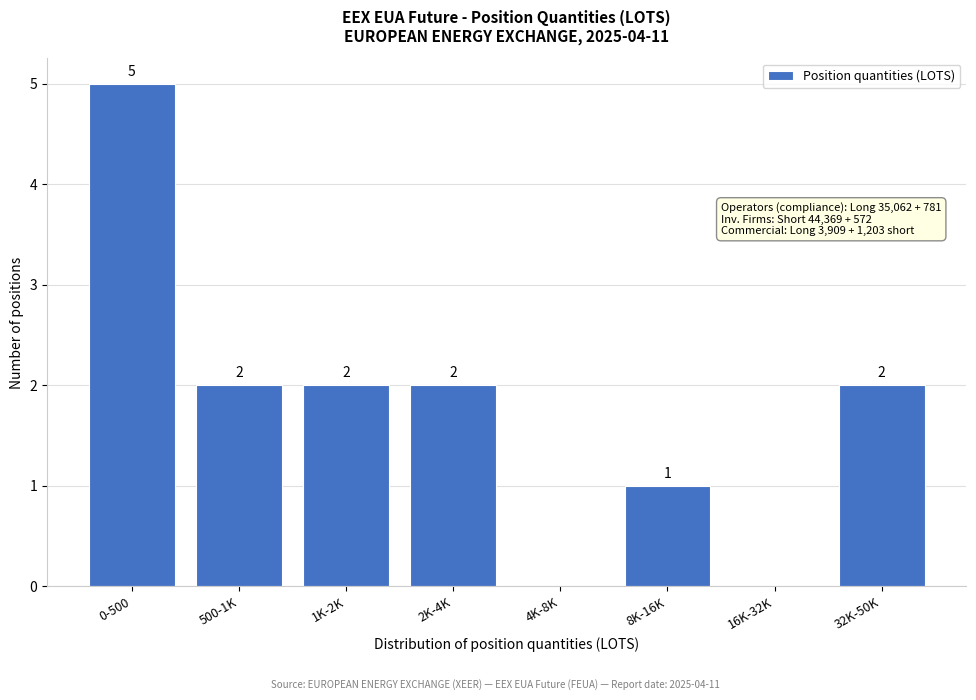

Reading right to left, list all the values displayed in this chart.

32K-50K=2	16K-32K=0	8K-16K=1	4K-8K=0	2K-4K=2	1K-2K=2	500-1K=2	0-500=5